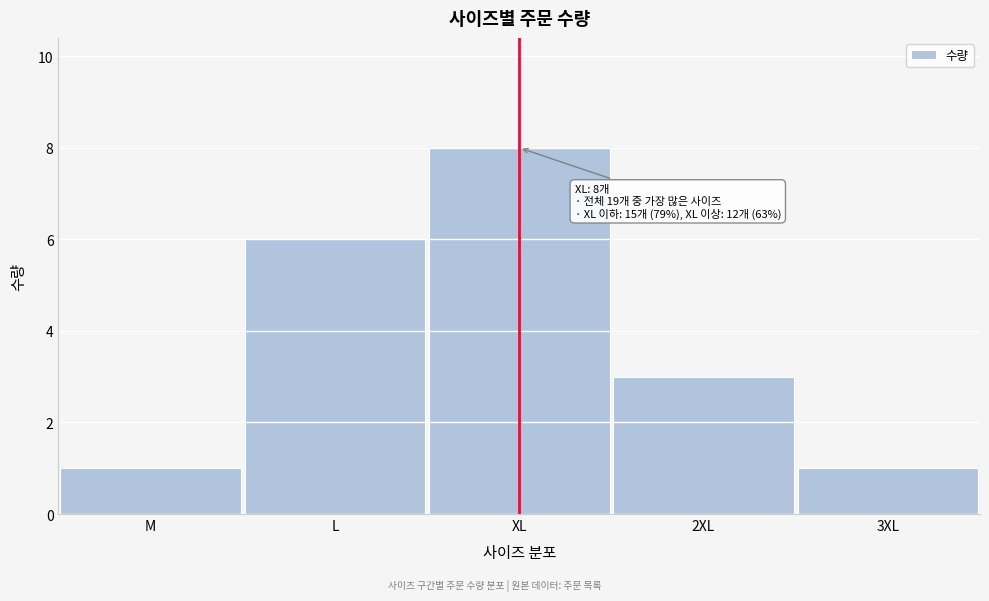

Reading left to right, extract all data points from this chart.

M=1	L=6	XL=8	2XL=3	3XL=1